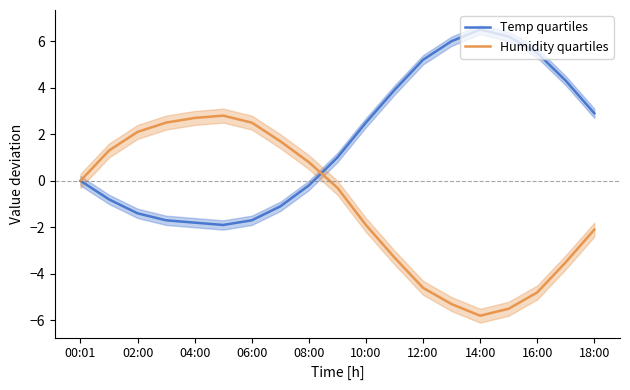

The Temp quartiles series shows 2.7 at 12:00. True or false?

False